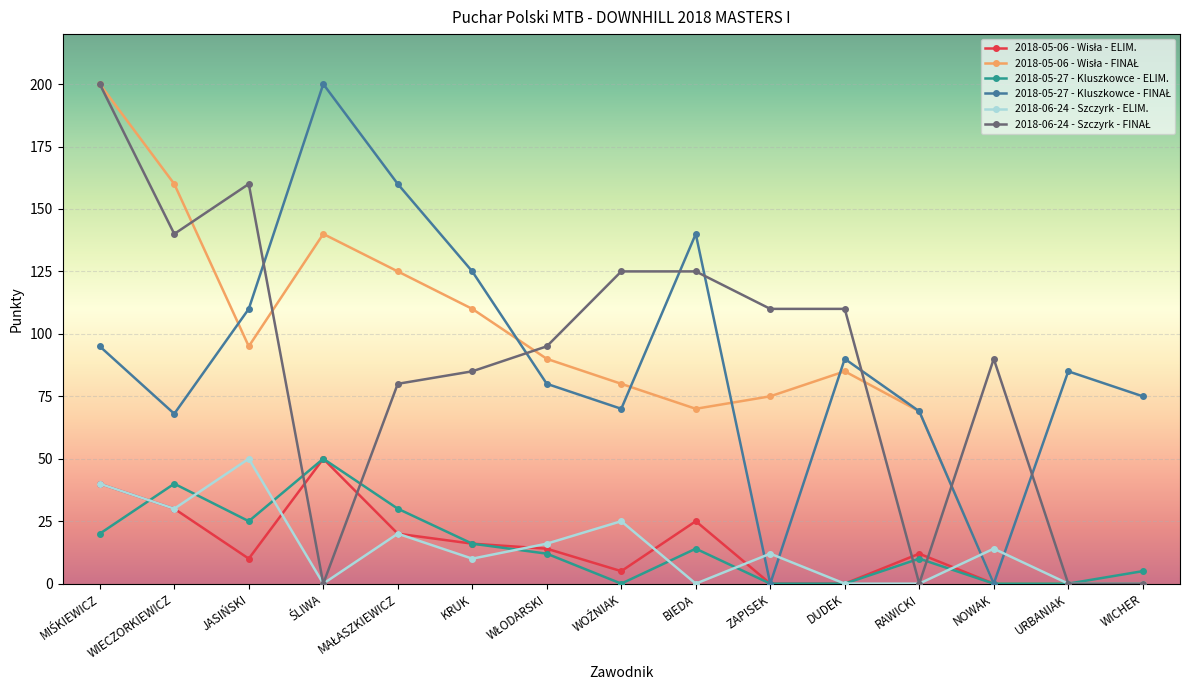

Is this an area chart (filled region under the line)?

No